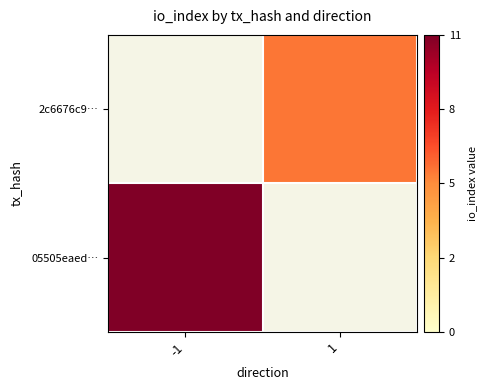

Between -1 and 1, which is larger?

1